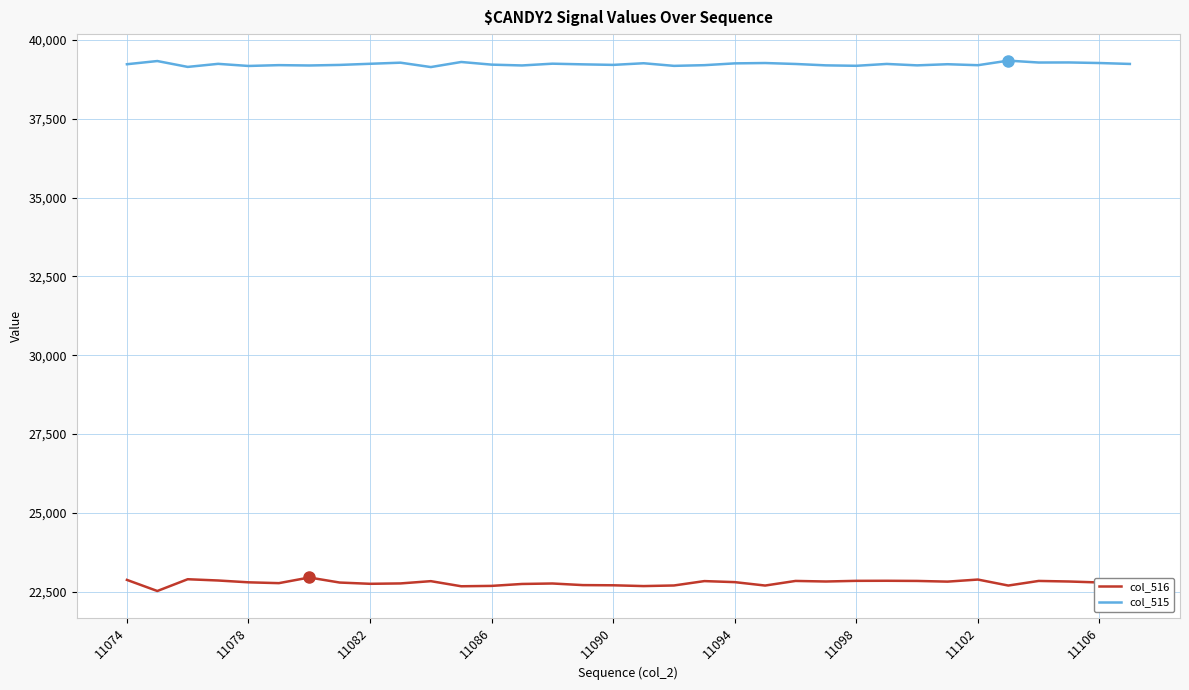

What is the smallest value displayed?

22526